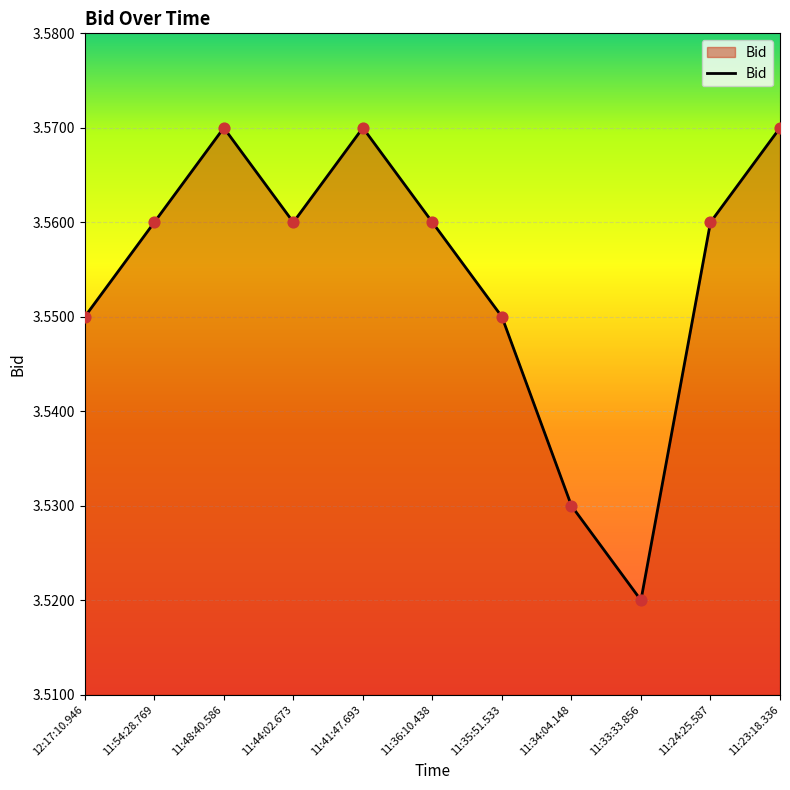

Approximately how many times larger is the value at 11:44:02.673 compared to 11:34:04.148?

1.0